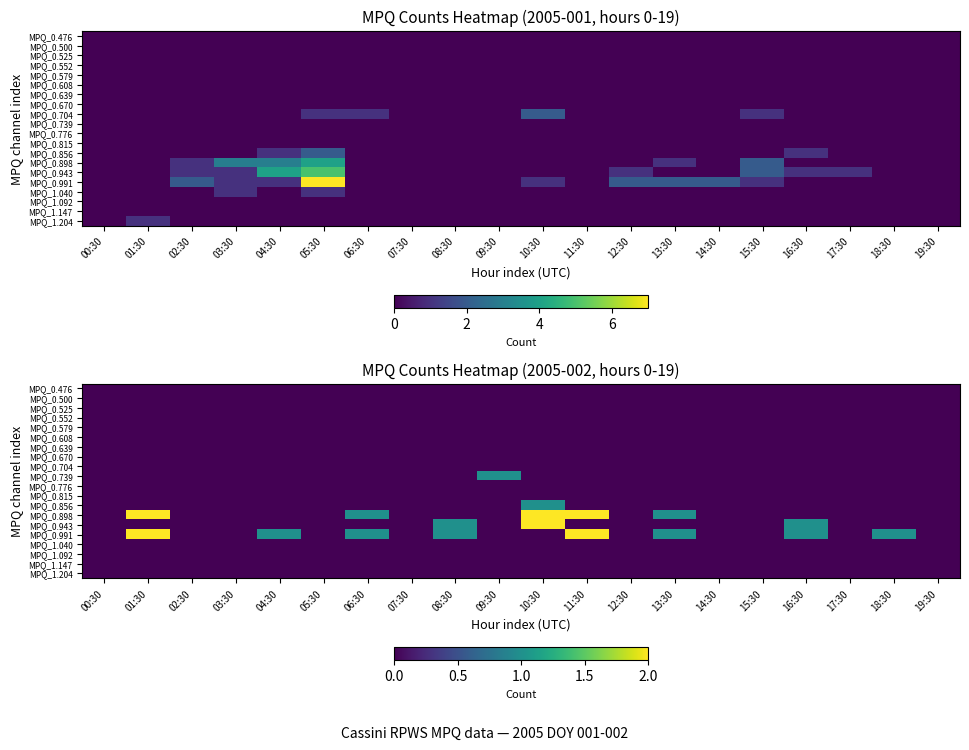

At which label is MPQ_0.739 closest to 0?

00:30